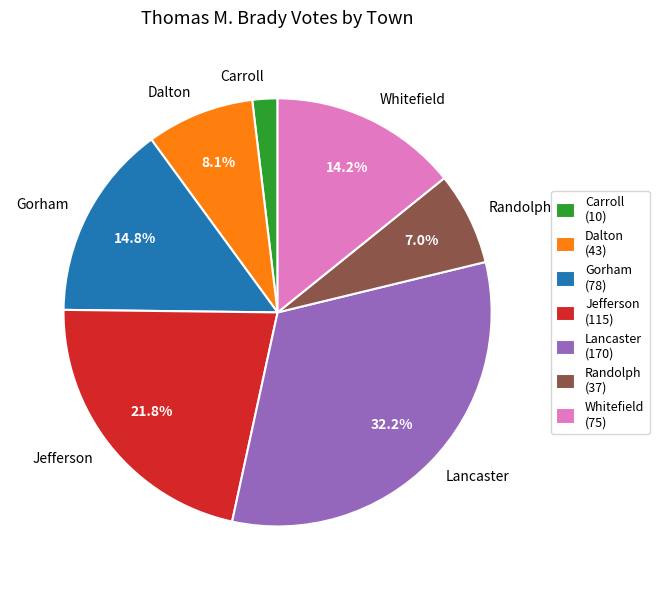

To the nearest percent, what is the difference between the largest and smallest slice percentages?

30%